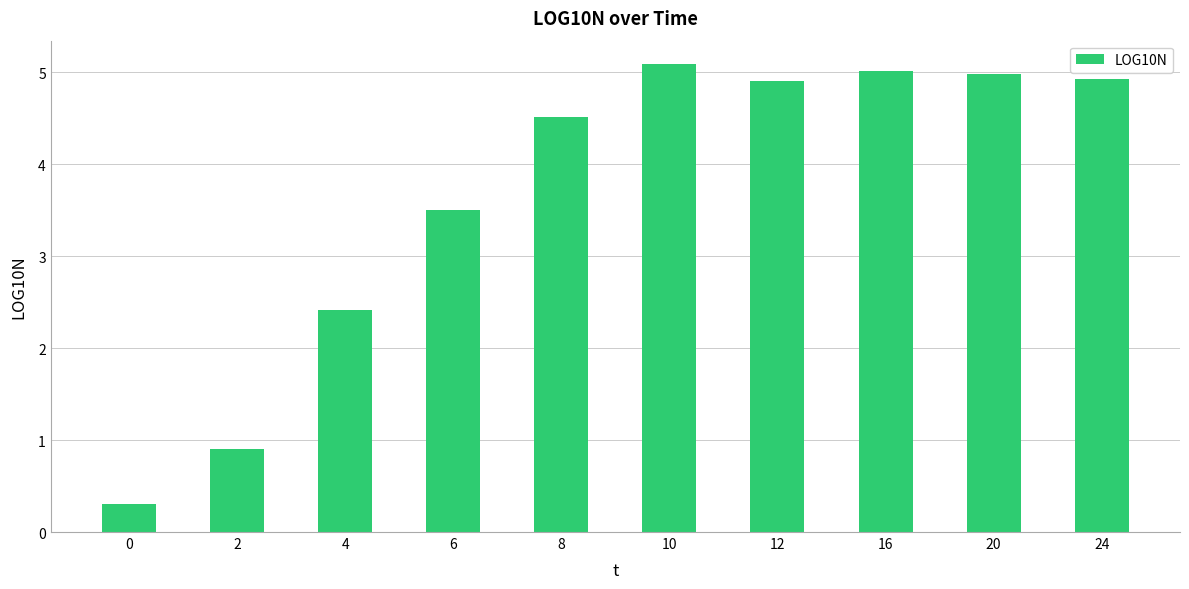

Between 20 and 6, which is larger?

20